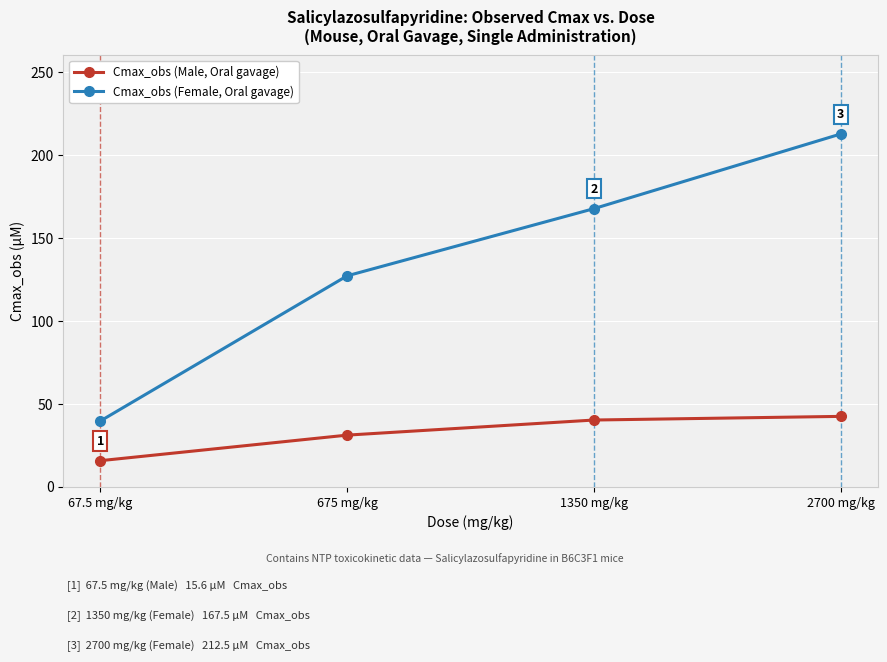

How many data points in Cmax_obs (Female, Oral gavage) are above 167?

2